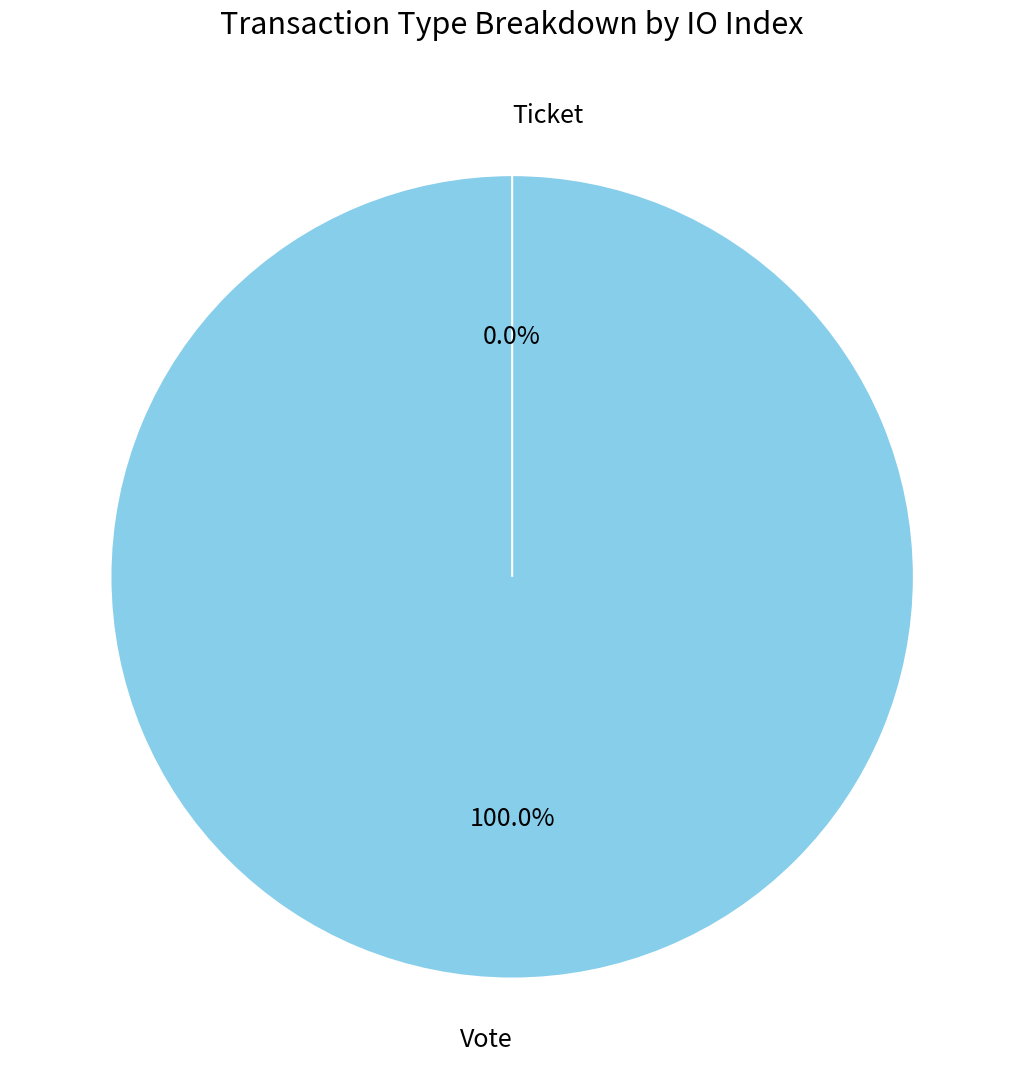

How many slices are in this pie chart?

2